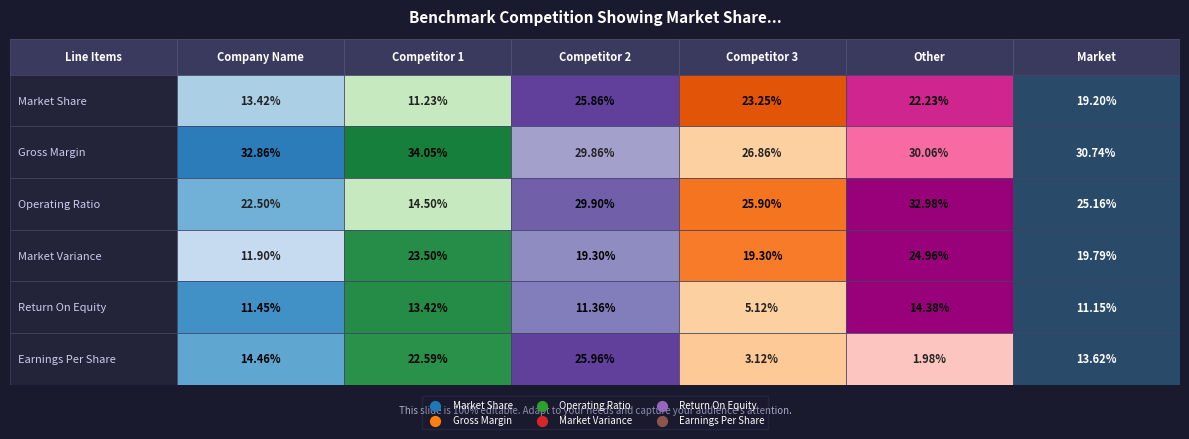

At which category does the chart reach its peak across all series?

1